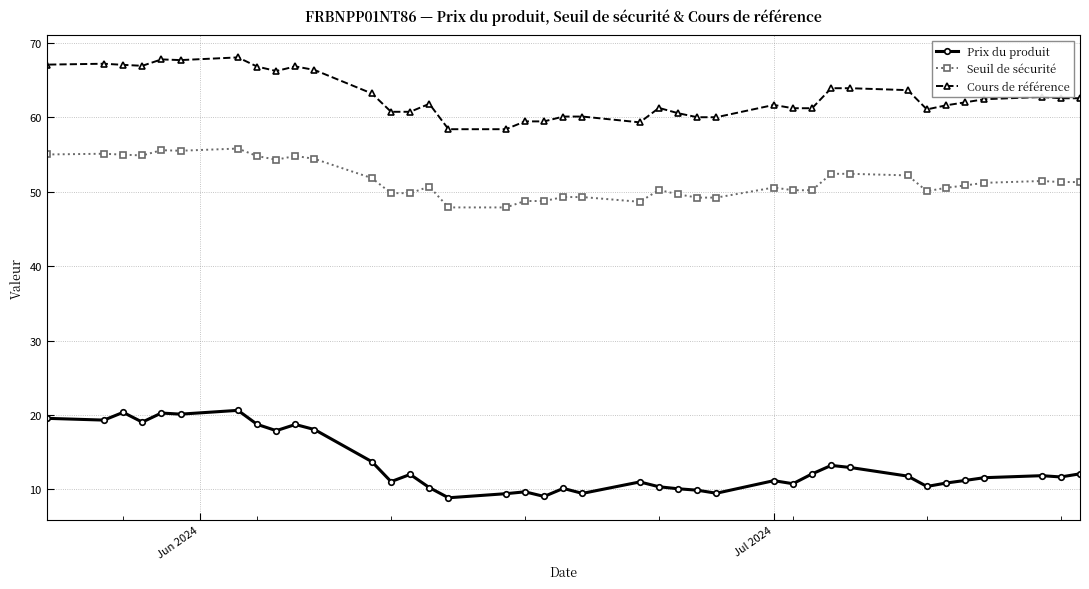

Rank the series by their maximum value, from lowest to highest.

Prix du produit, Seuil de sécurité, Cours de référence